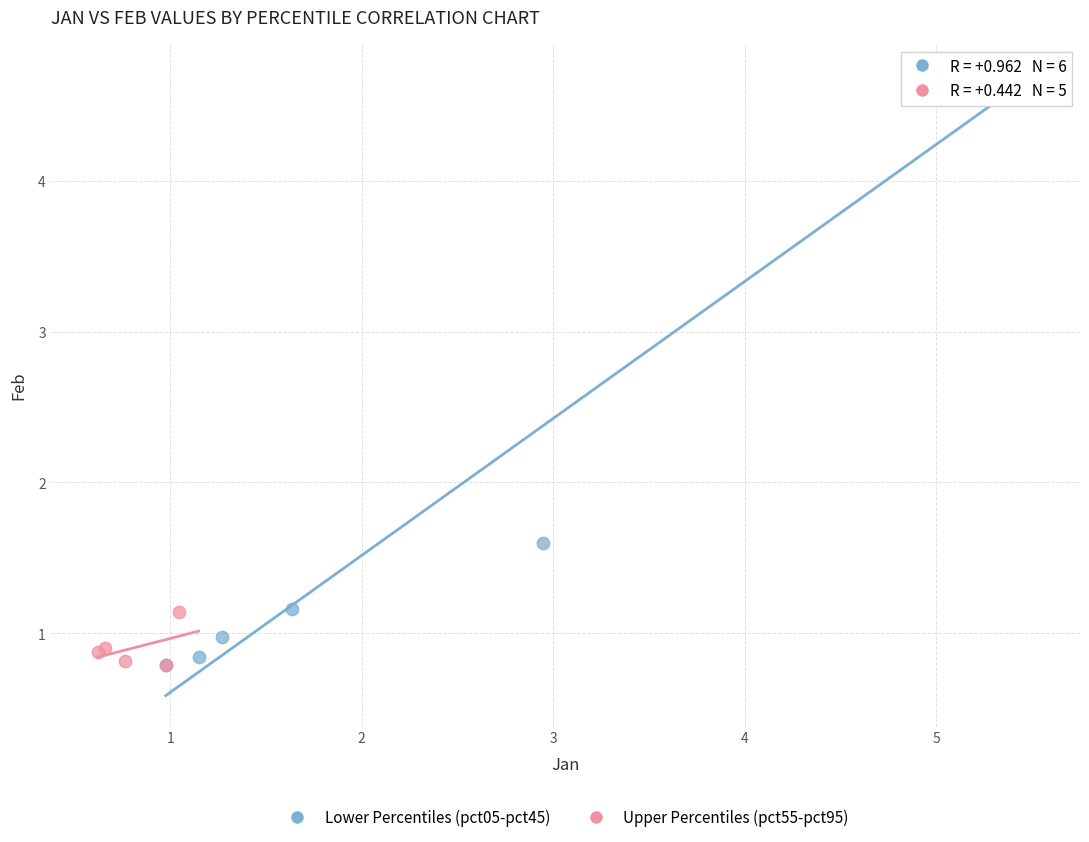

Which series has the largest Y range (max minus min)?

Lower Percentiles (pct05-pct45)